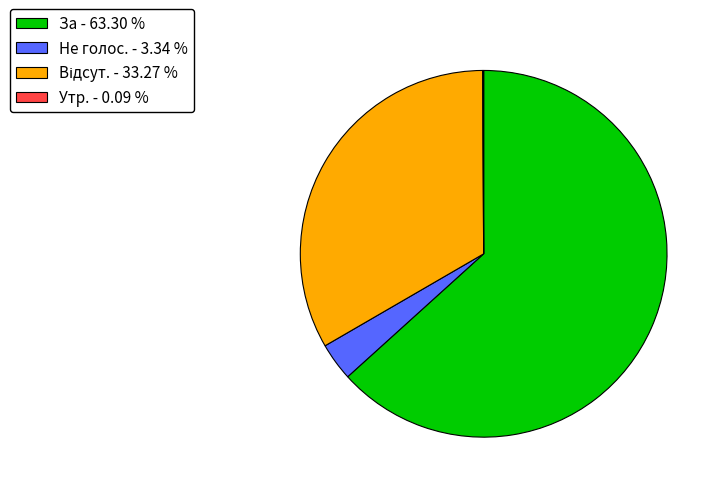

Which has a higher value, Не голос. - 3.34 % or За - 63.30 %?

За - 63.30 %